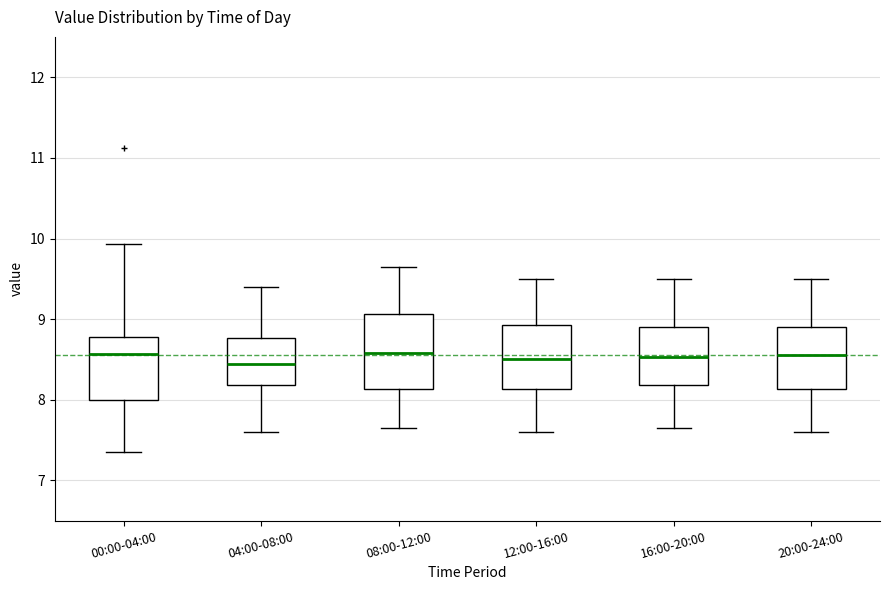

Reading left to right, transcribe this box plot: for each box, give where its median line is, the range the box spans, and where its two whiskers end, as read against the y-axis. The values are not printed on the chart, so give them approximately, as read against the axis.

00:00-04:00: median 8.6, box 8.0 to 8.8, whiskers 7.4 to 9.9
04:00-08:00: median 8.5, box 8.2 to 8.8, whiskers 7.6 to 9.4
08:00-12:00: median 8.6, box 8.1 to 9.1, whiskers 7.7 to 9.7
12:00-16:00: median 8.5, box 8.1 to 8.9, whiskers 7.6 to 9.5
16:00-20:00: median 8.5, box 8.2 to 8.9, whiskers 7.7 to 9.5
20:00-24:00: median 8.6, box 8.1 to 8.9, whiskers 7.6 to 9.5